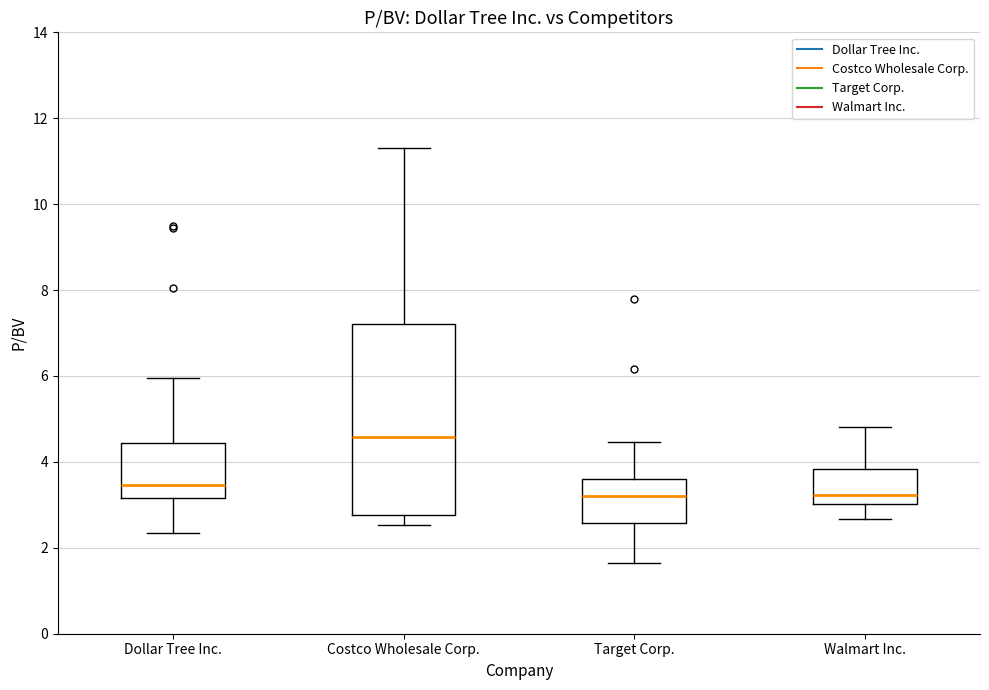

Where does the median line of the box for Walmart Inc. sit on the y-axis? The values are not printed on the chart, so give them approximately, as read against the axis.

3.2